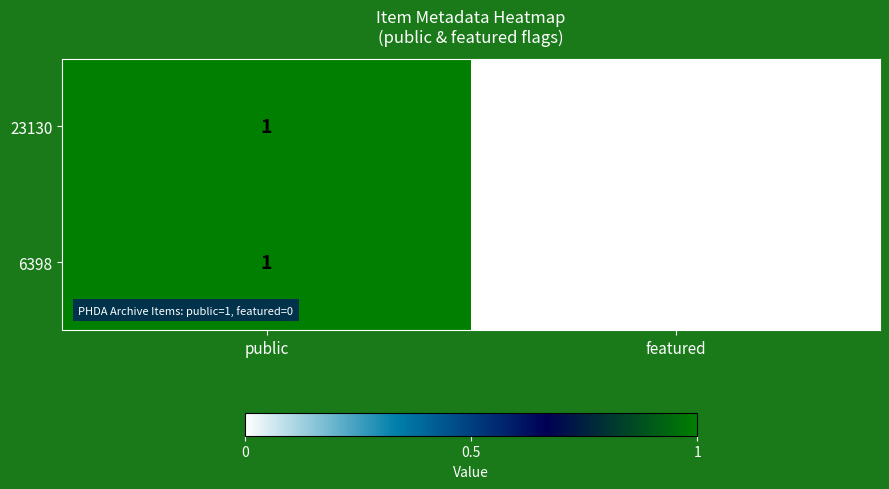

The value of 23130 at featured is 1. True or false?

False